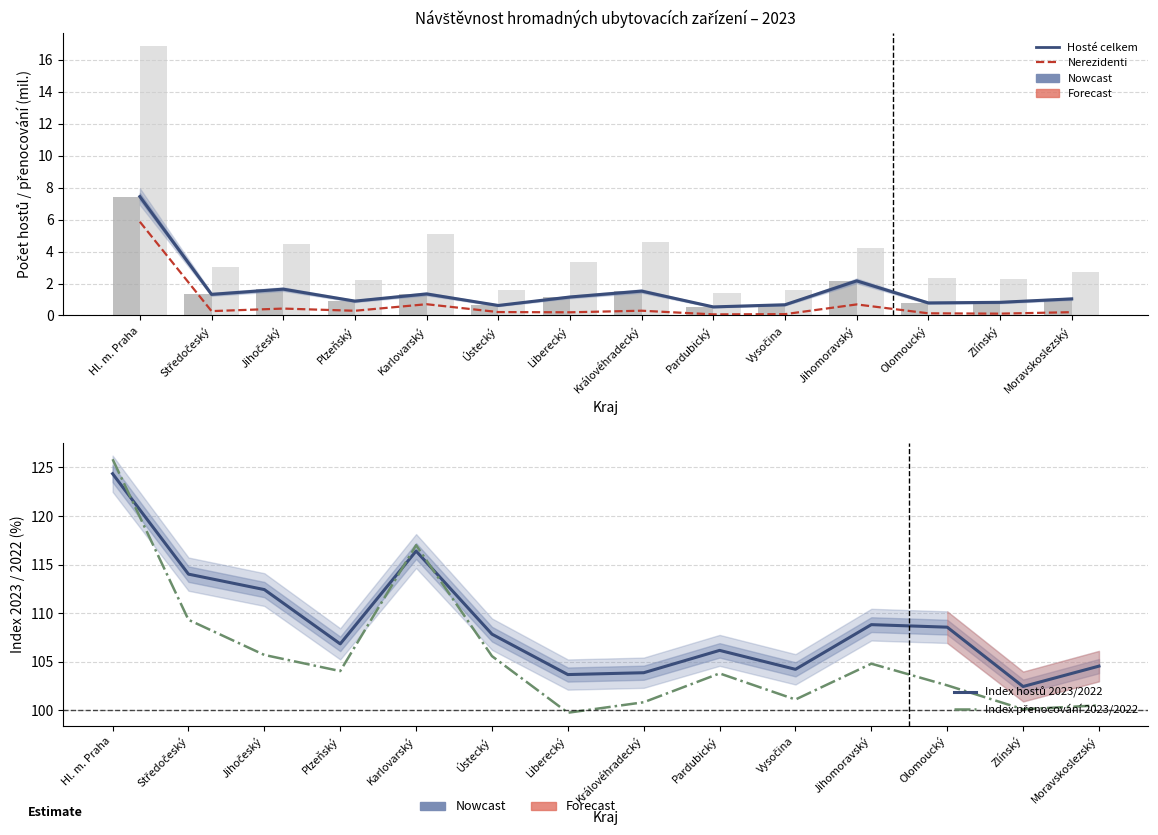

Count the number of data series in this chart.

6